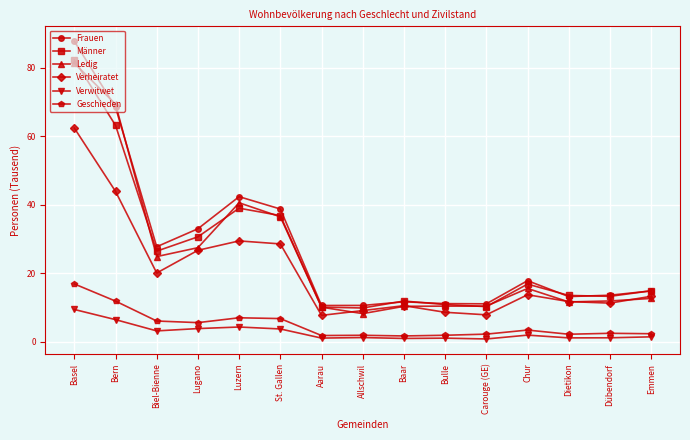

True or false: Geschieden has more than 1 points higher than both neighbors.

True